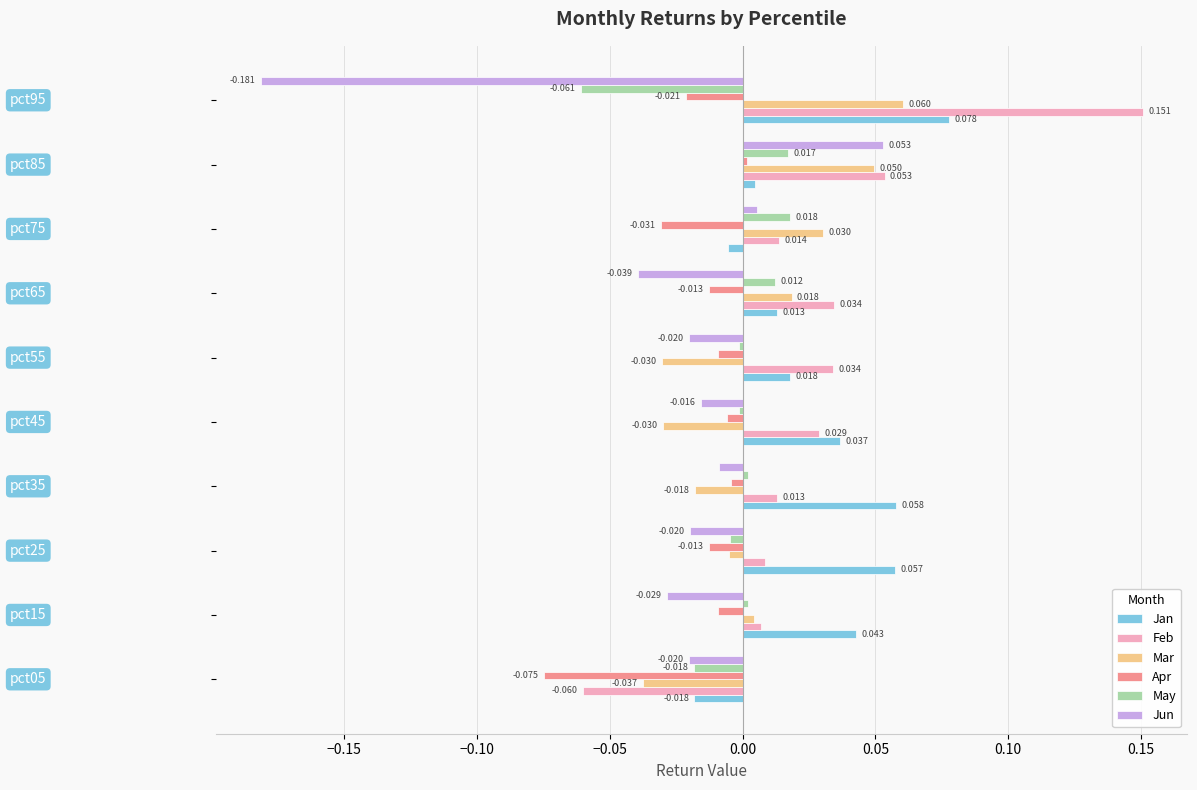

List the series in order of their peak value, highest first.

Feb, Jan, Mar, Jun, May, Apr